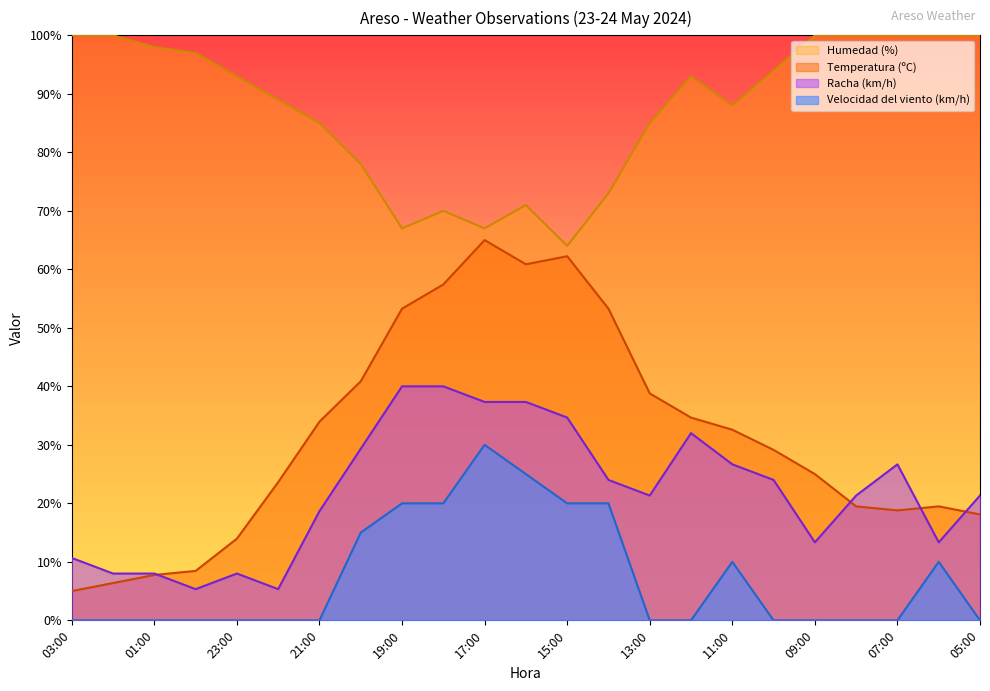

Reading right to left, transcribe all the data shown in this chart.

Temperatura (ºC): 18.1	19.5	18.8	19.5	25.0	29.1	32.6	34.7	38.8	53.3	62.2	60.9	65.0	57.4	53.3	40.9	34.0	23.6	14.0	8.4	7.8	6.4	5.0
Humedad (%): 100.0	100.0	100.0	100.0	100.0	94.0	88.0	93.0	85.0	73.0	64.0	71.0	67.0	70.0	67.0	78.0	85.0	89.0	93.0	97.0	98.0	100.0	100.0
Velocidad del viento (km/h): 0.0	10.0	0.0	0.0	0.0	0.0	10.0	0.0	0.0	20.0	20.0	25.0	30.0	20.0	20.0	15.0	0.0	0.0	0.0	0.0	0.0	0.0	0.0
Racha (km/h): 21.3	13.3	26.7	21.3	13.3	24.0	26.7	32.0	21.3	24.0	34.7	37.3	37.3	40.0	40.0	29.3	18.7	5.3	8.0	5.3	8.0	8.0	10.7